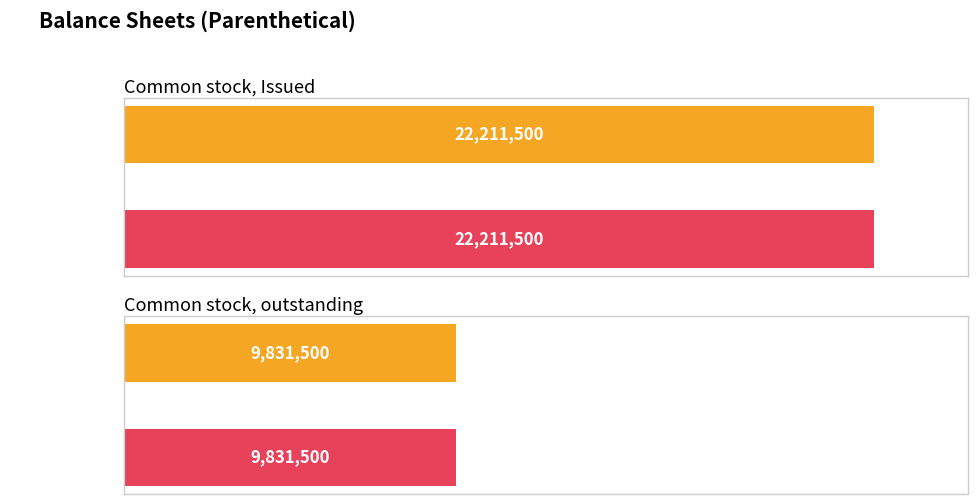

What position from the right is Common stock, outstanding?

1